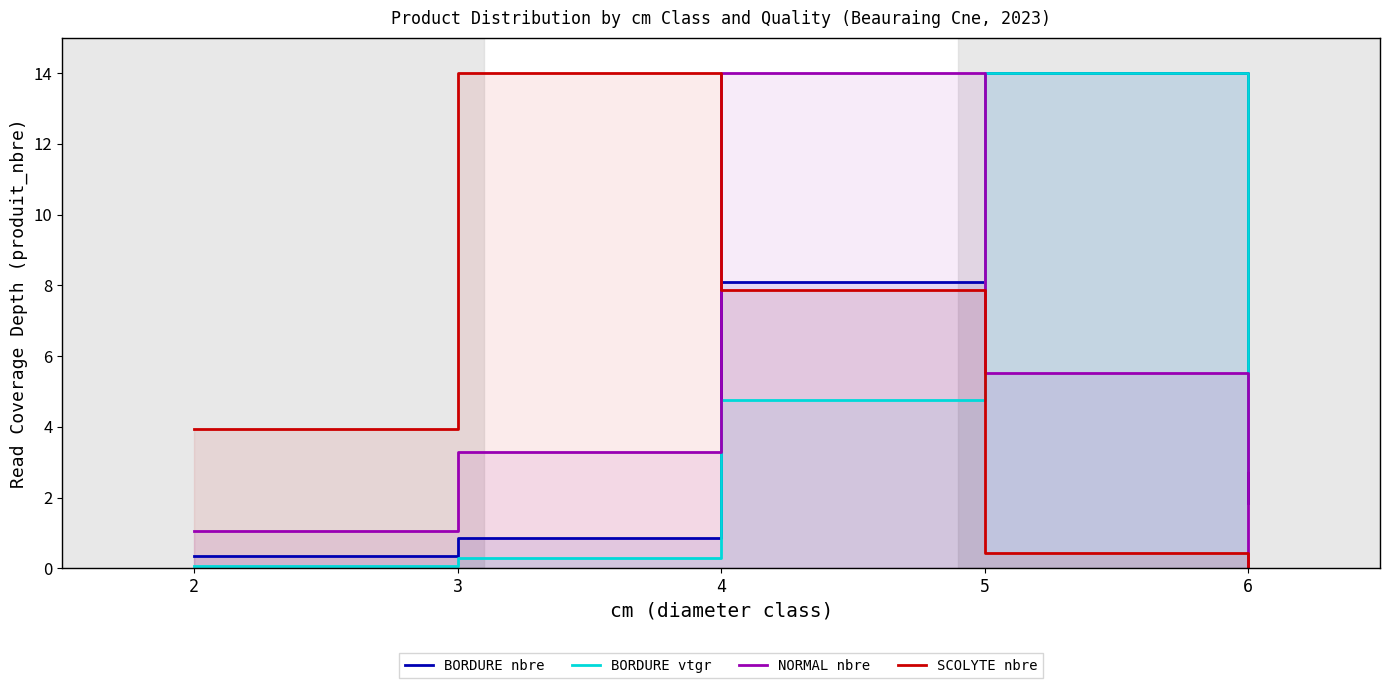

At how many categories does at least one series exceed 2?

5